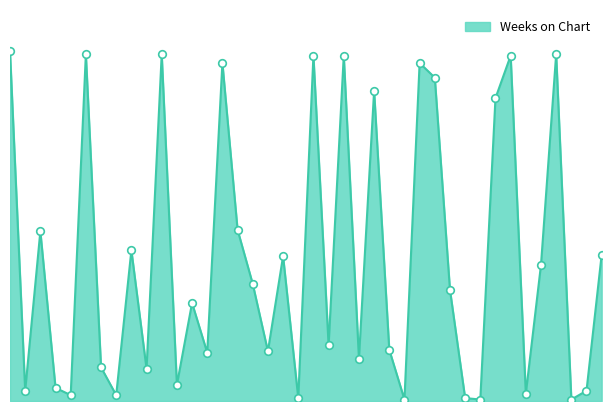

Is this an area chart (filled region under the line)?

Yes